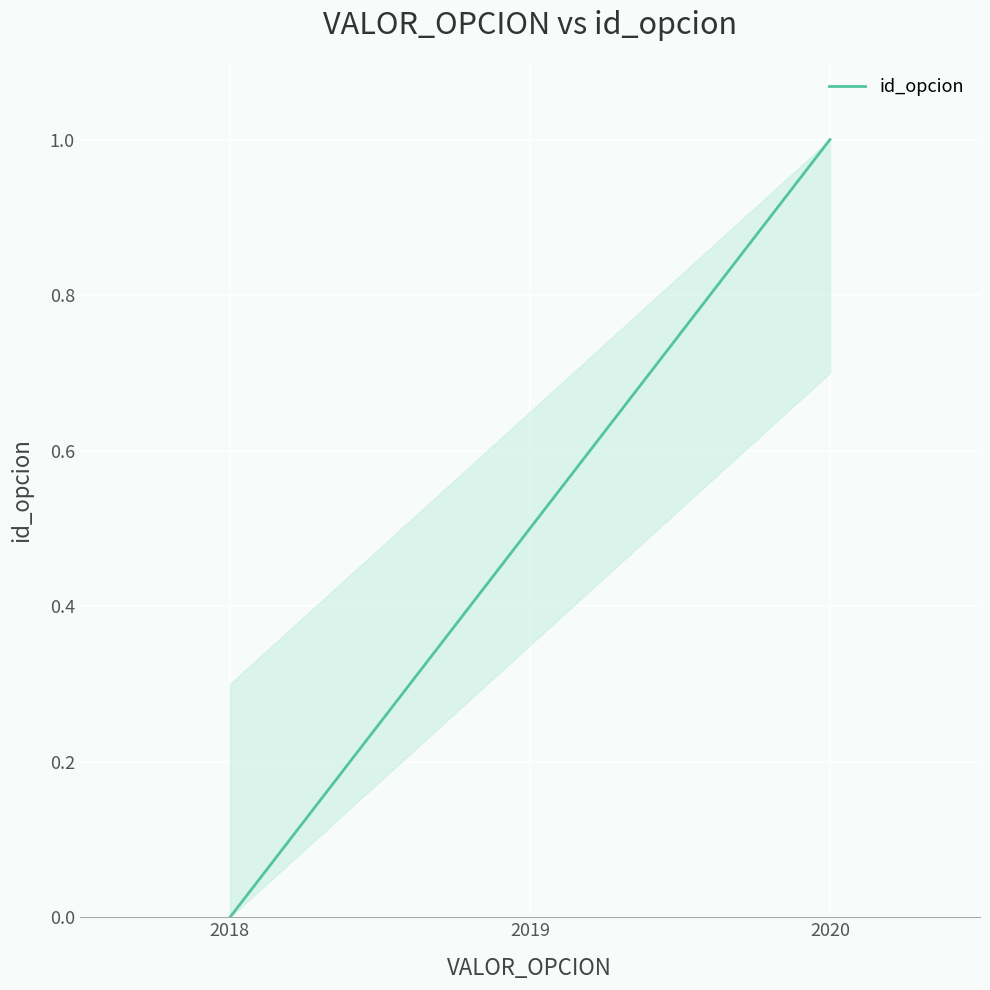

Rank the categories by value from lowest to highest.

2018, 2019, 2020